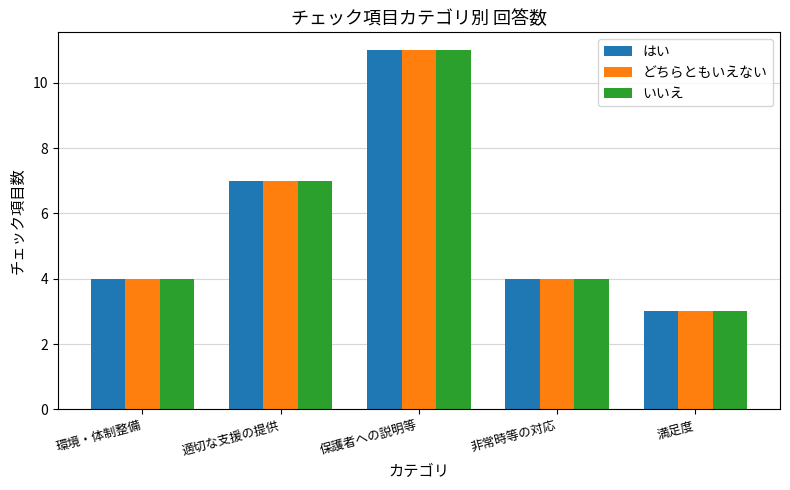

What is the difference between the second highest and minimum values in the いいえ series?

4